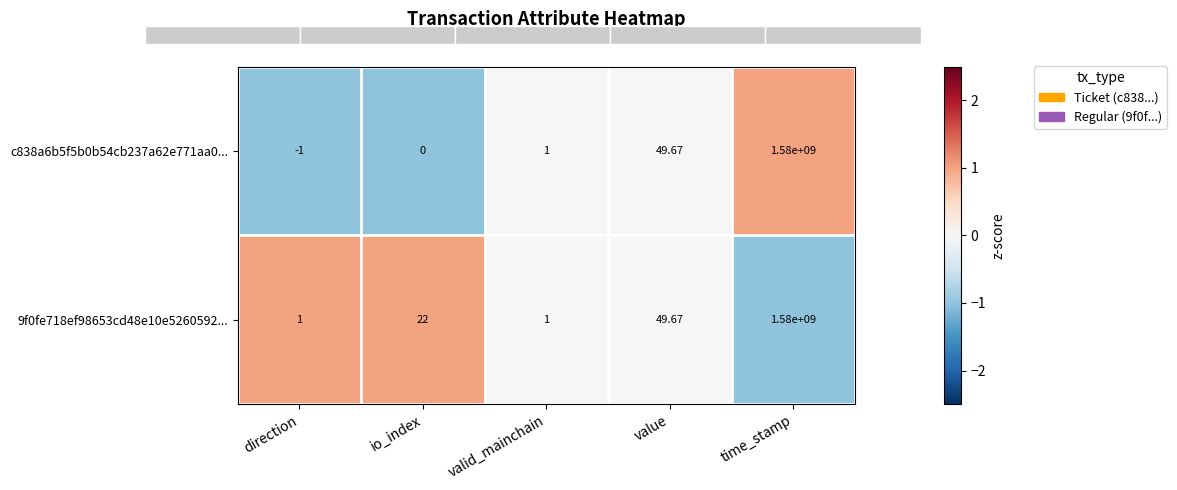

At which label is c838a6b5f5b0b54cb237a62e771aa0... closest to 789999999?

value